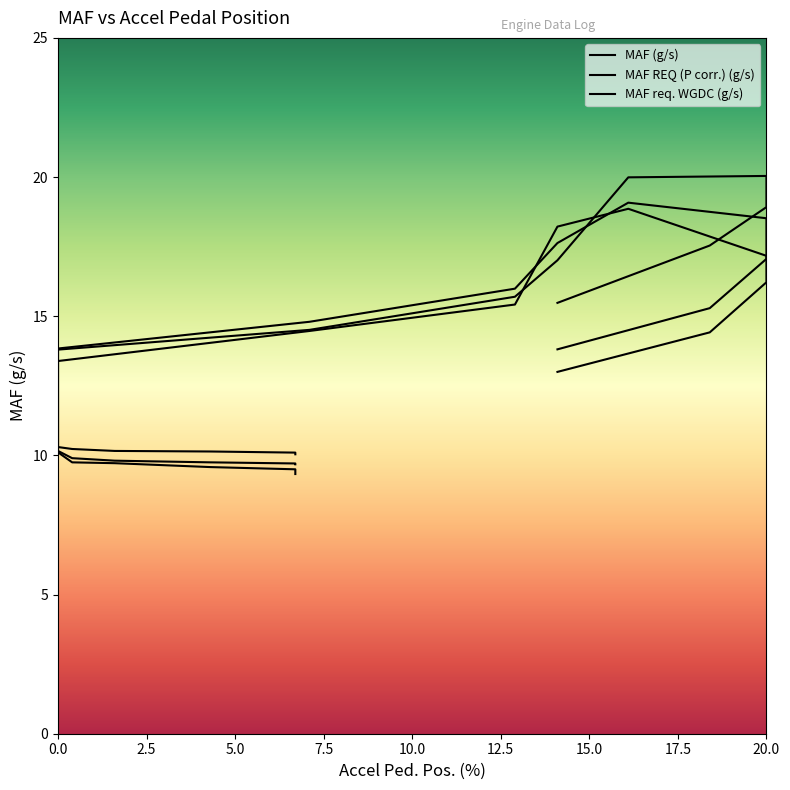

What value does the MAF req. WGDC (g/s) series have at 18.4?

15.3